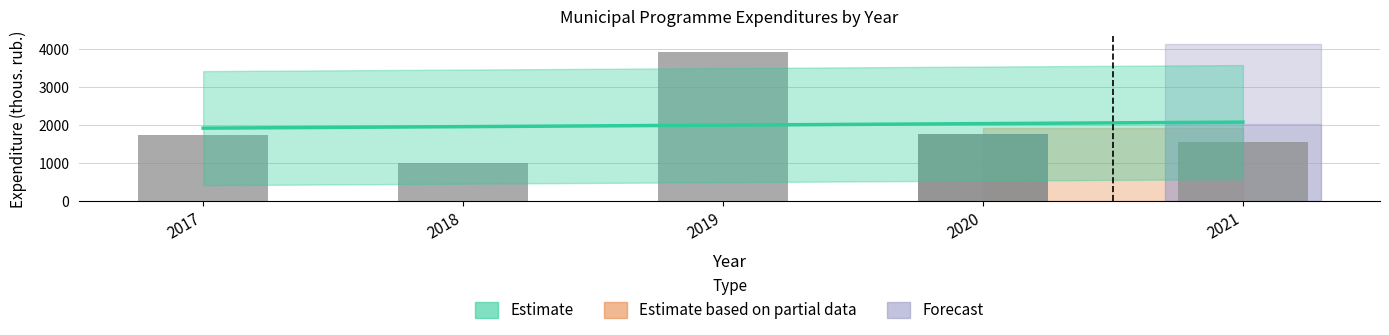

Which has a higher value, 2020 or 2017?

2020